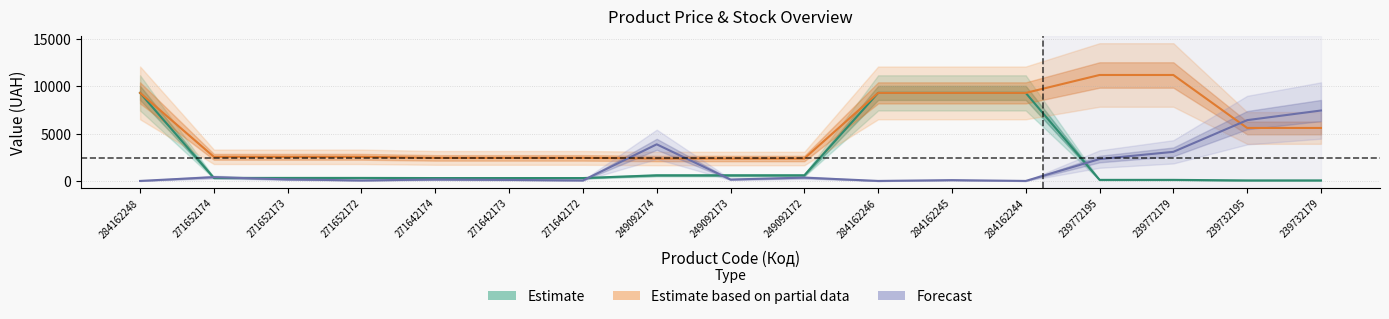

What is the total value across all series at 284162248?

18580.9